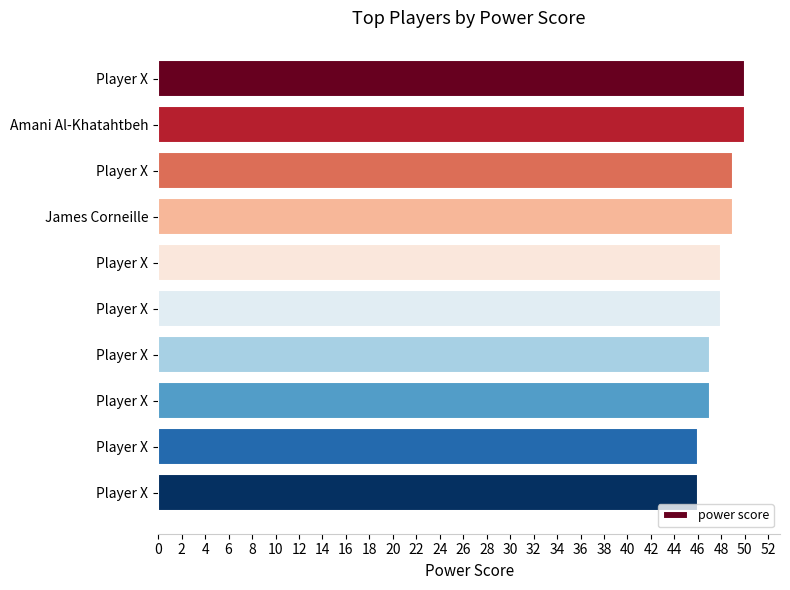

Count the number of categories in the chart.

10